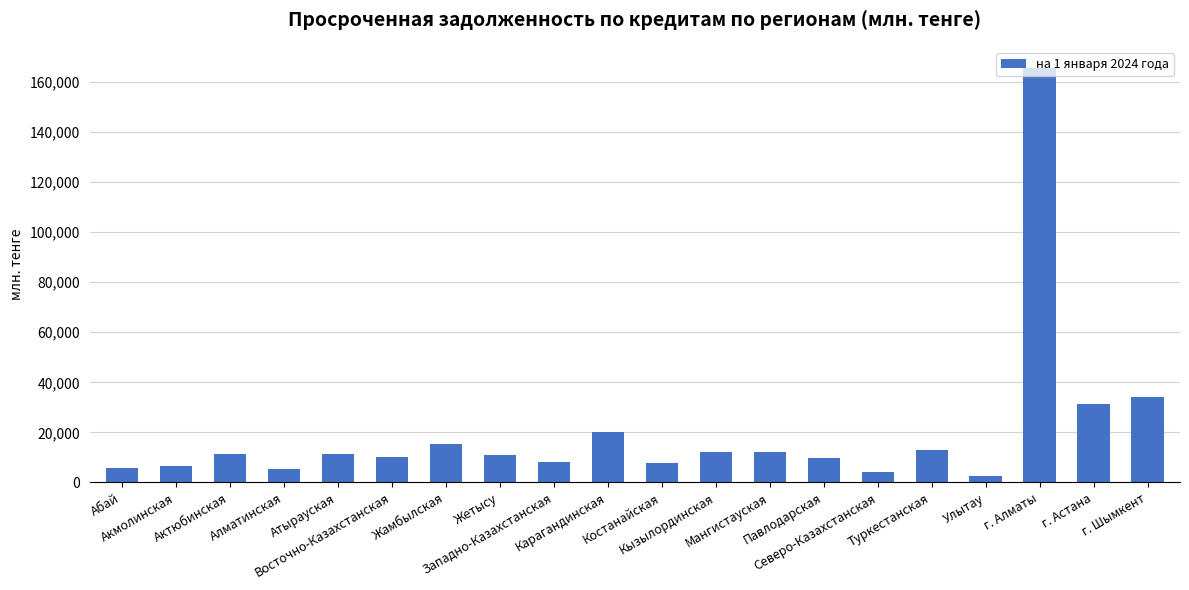

At which category does the chart reach its peak across all series?

г. Алматы